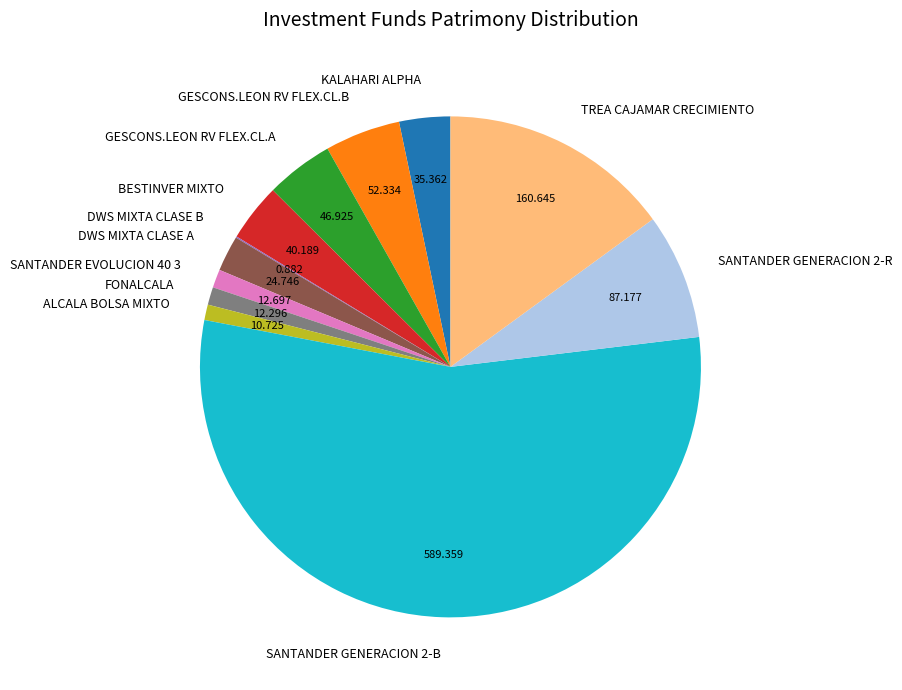

Is there any slice that represents more than half of the pie?

Yes